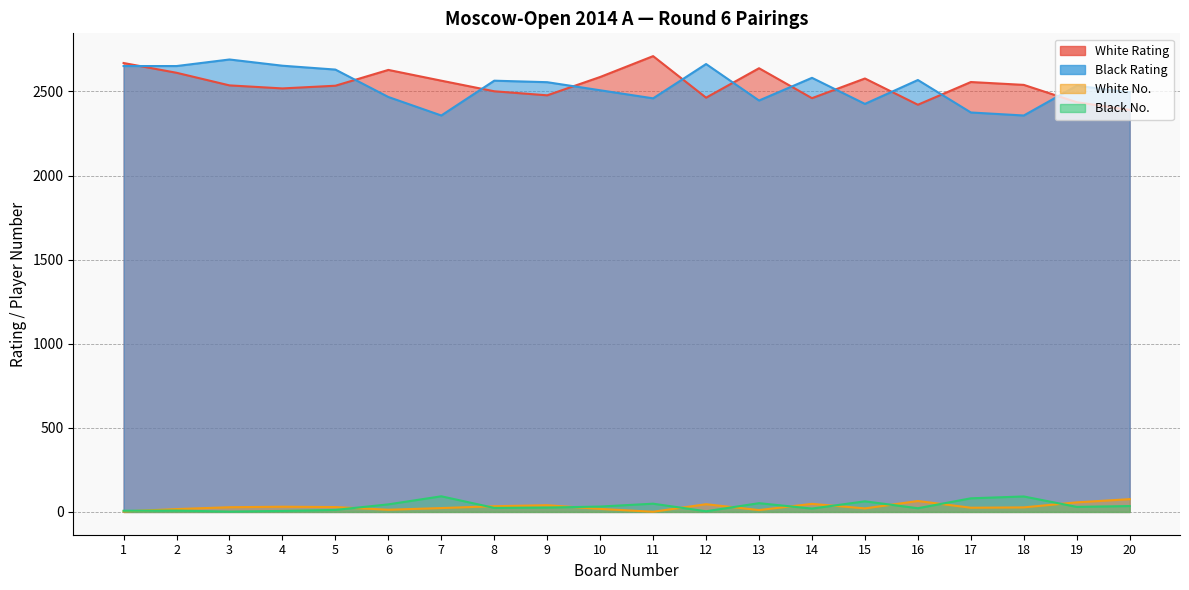

Is the value of Black No. at 20 greater than the value of White Rating at 1?

No